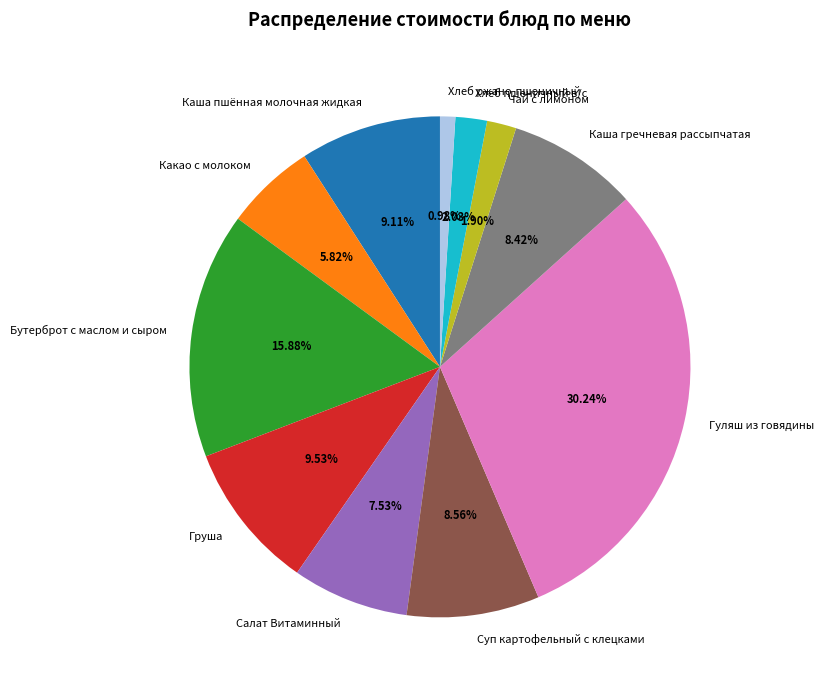

To the nearest percent, what is the difference between the largest and smallest slice percentages?

29%